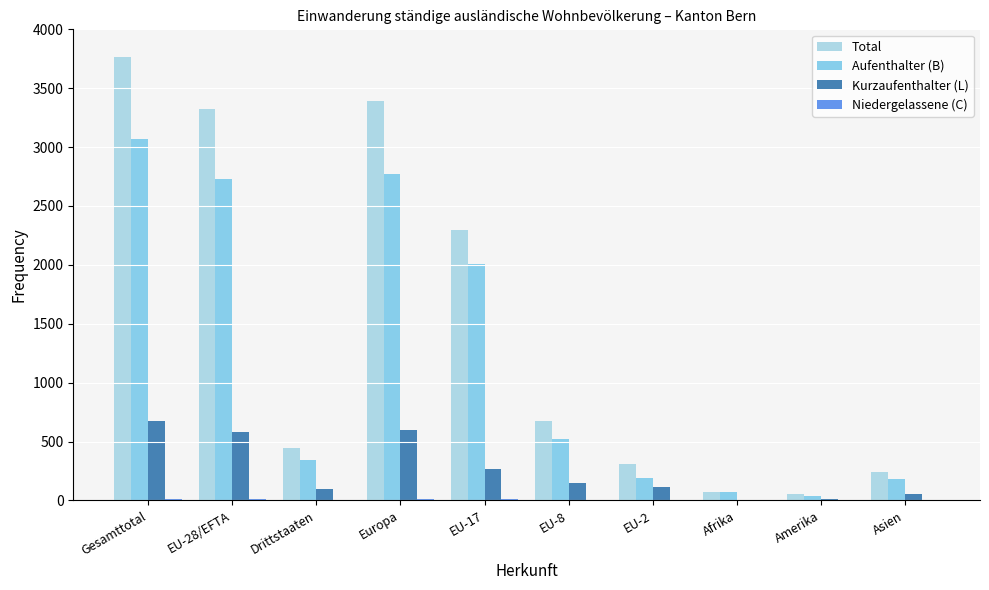

What is the label of the 9th bar from the left?

Amerika